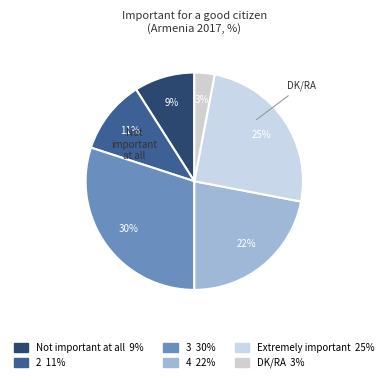

True or false: Not important at all accounts for 1% of the total.

False